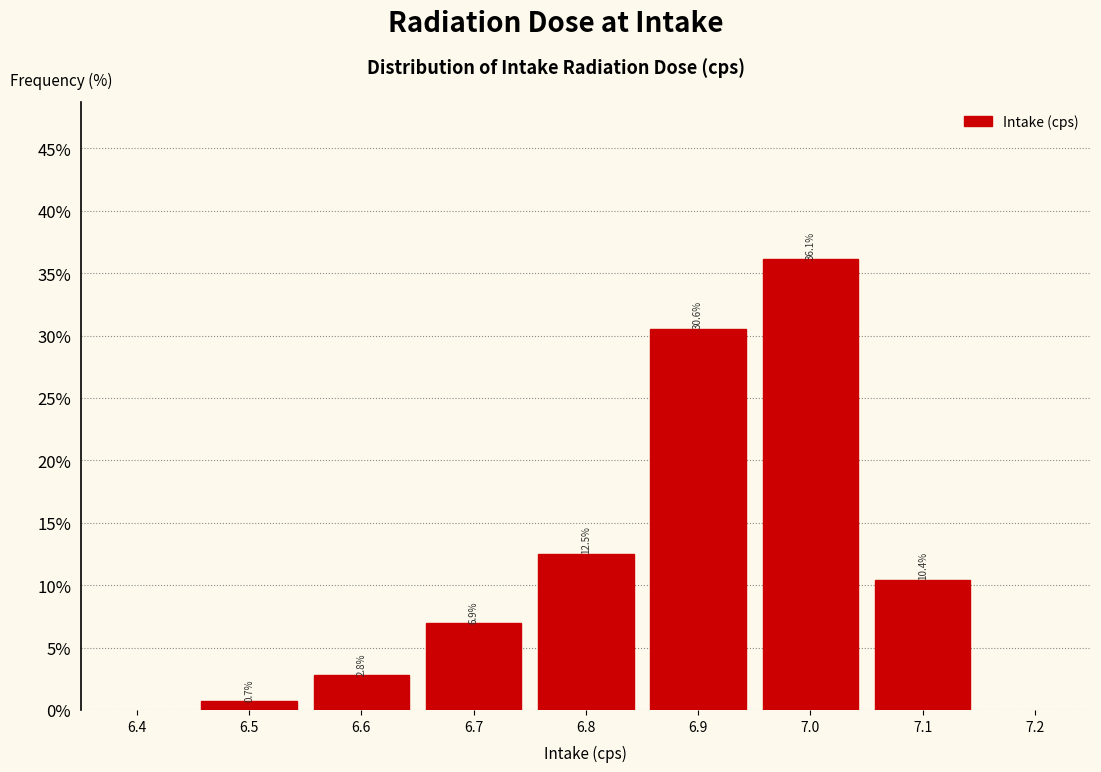

How tall is the bar that spans 6.55 to 6.65 on the x-axis?

2.8